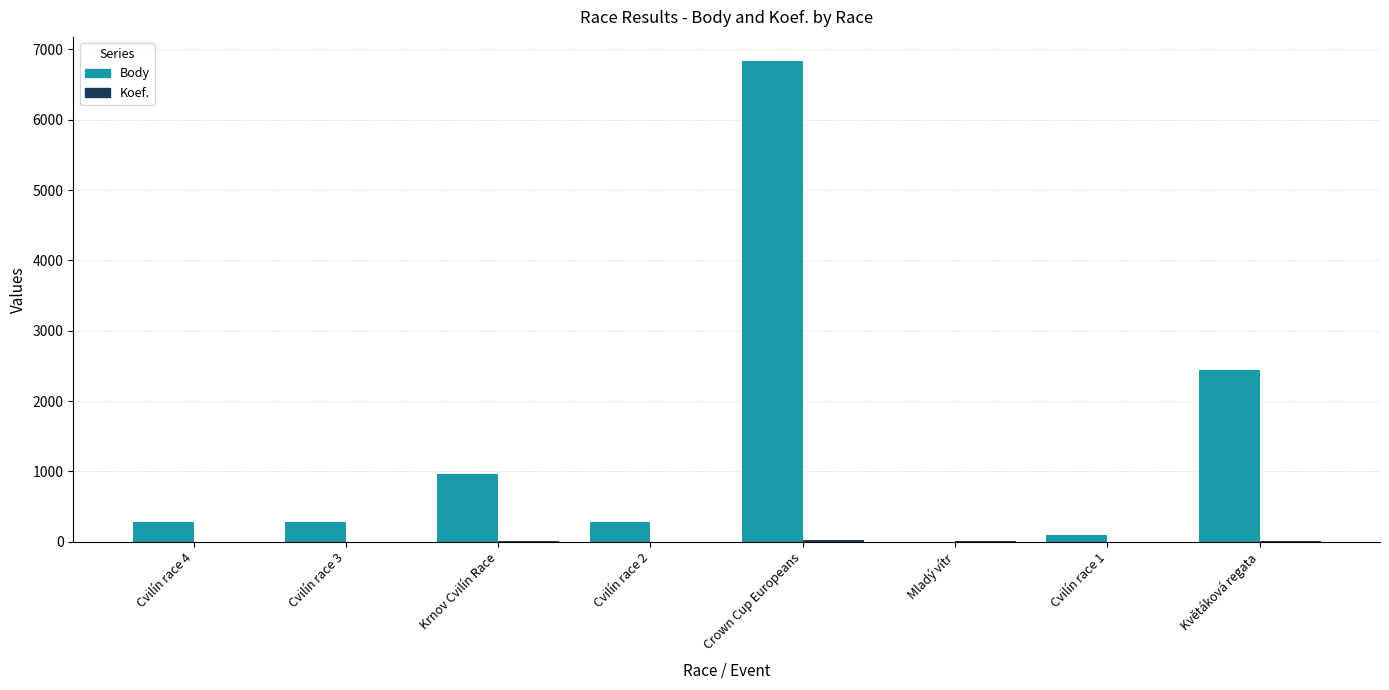

Which label corresponds to the largest value in the chart?

Crown Cup Europeans